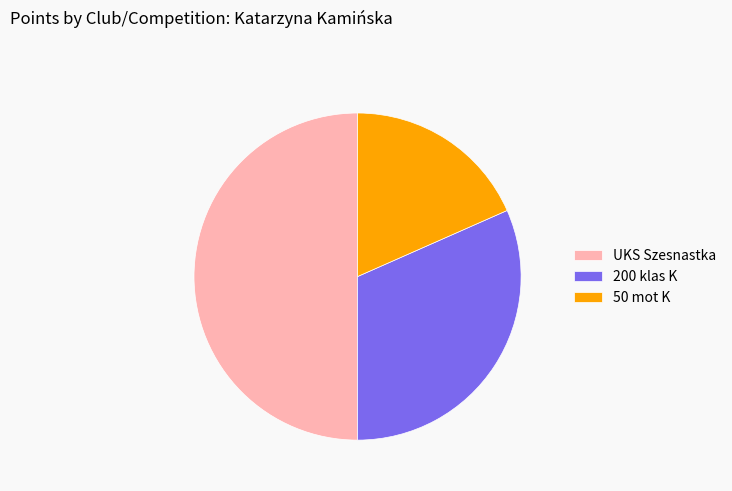

Do UKS Szesnastka and 50 mot K together represent more than half of the pie?

Yes